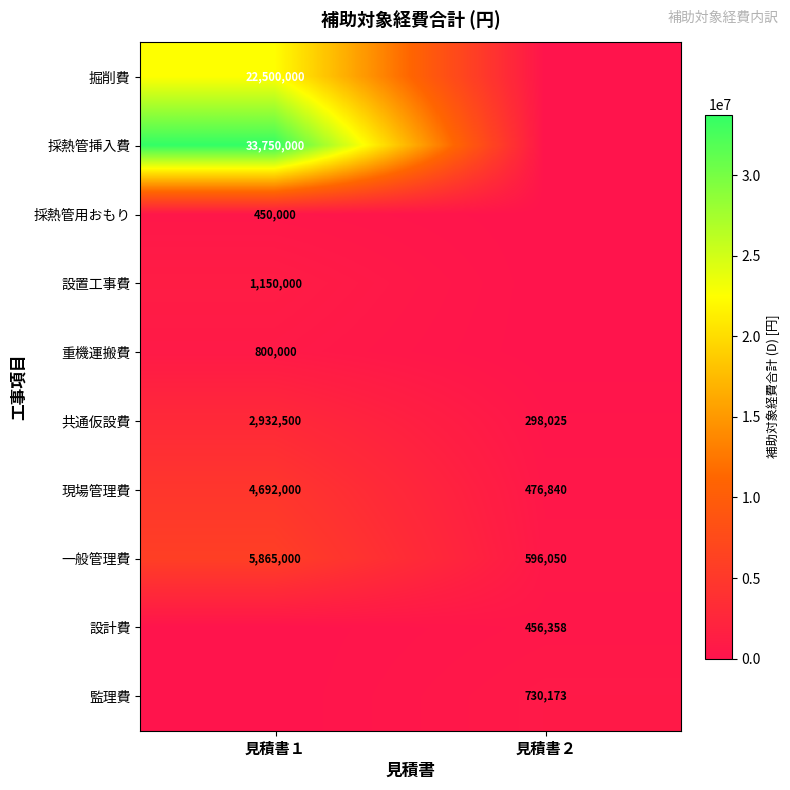

True or false: 採熱管挿入費 has a value of 33750000 at 見積書１.

True